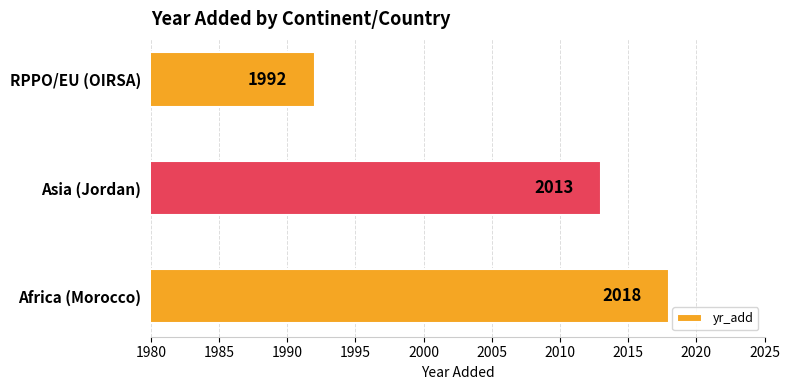

List the labels in order of value, largest first.

Africa (Morocco), Asia (Jordan), RPPO/EU (OIRSA)